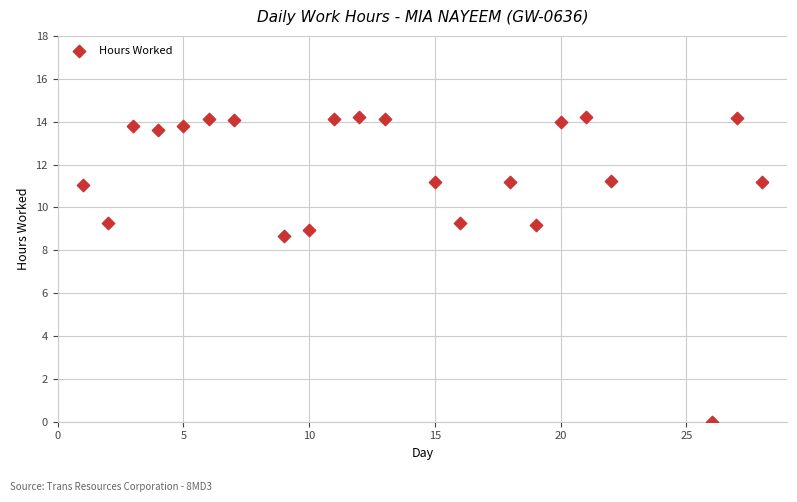

What Y value in the scatter plot is closest to 7?

8.7